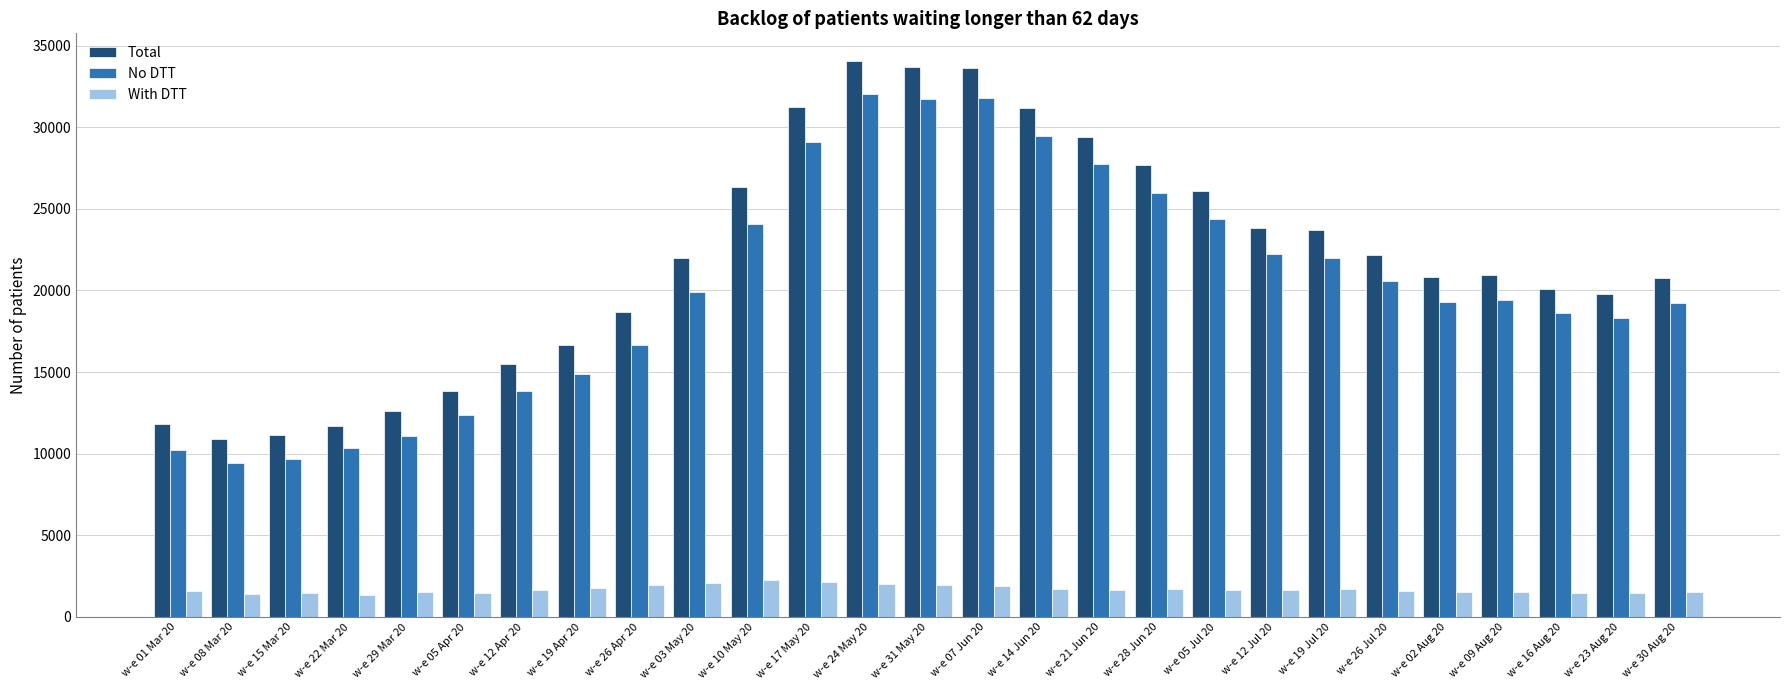

Is the value of No DTT at w-e 10 May 20 greater than the value of With DTT at w-e 07 Jun 20?

Yes